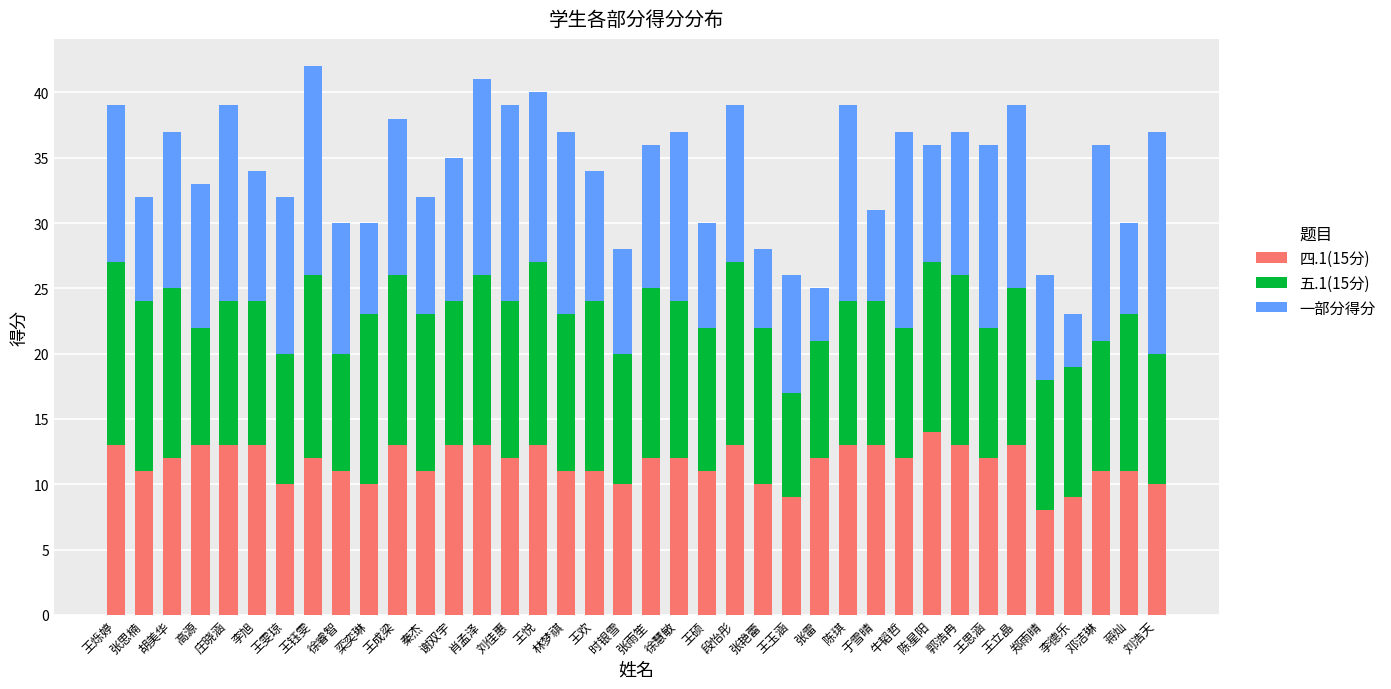

At which label does 四.1(15分) reach its peak?

陈星阳